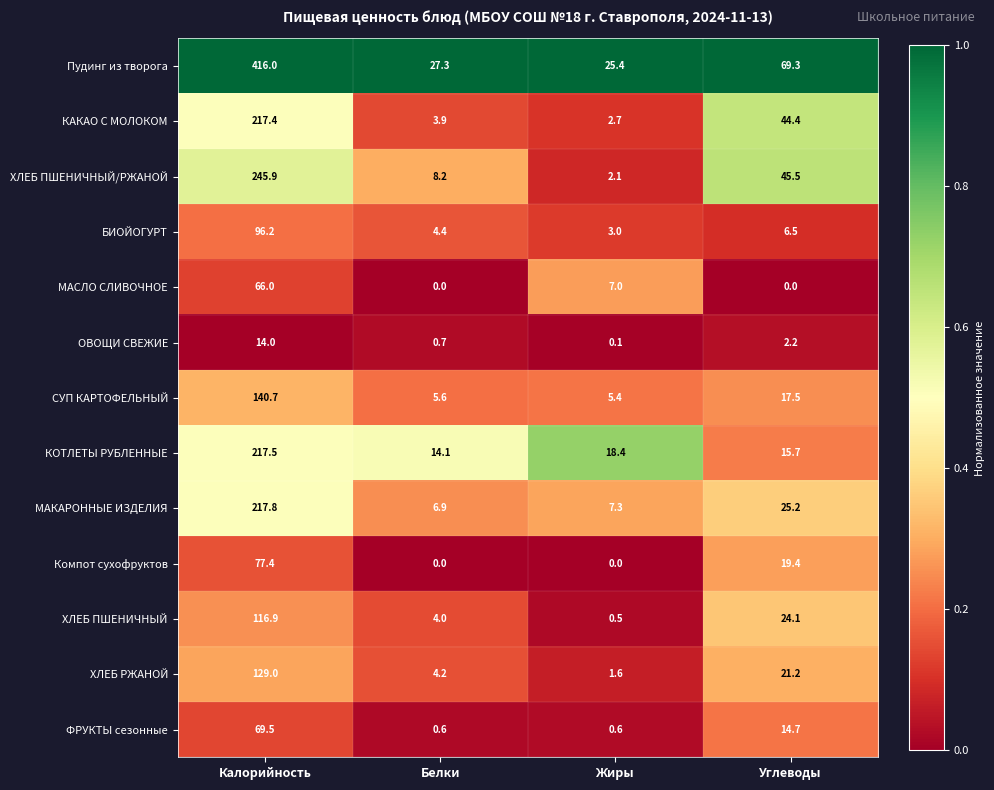

At which category is the sum across all series the highest?

Калорийность